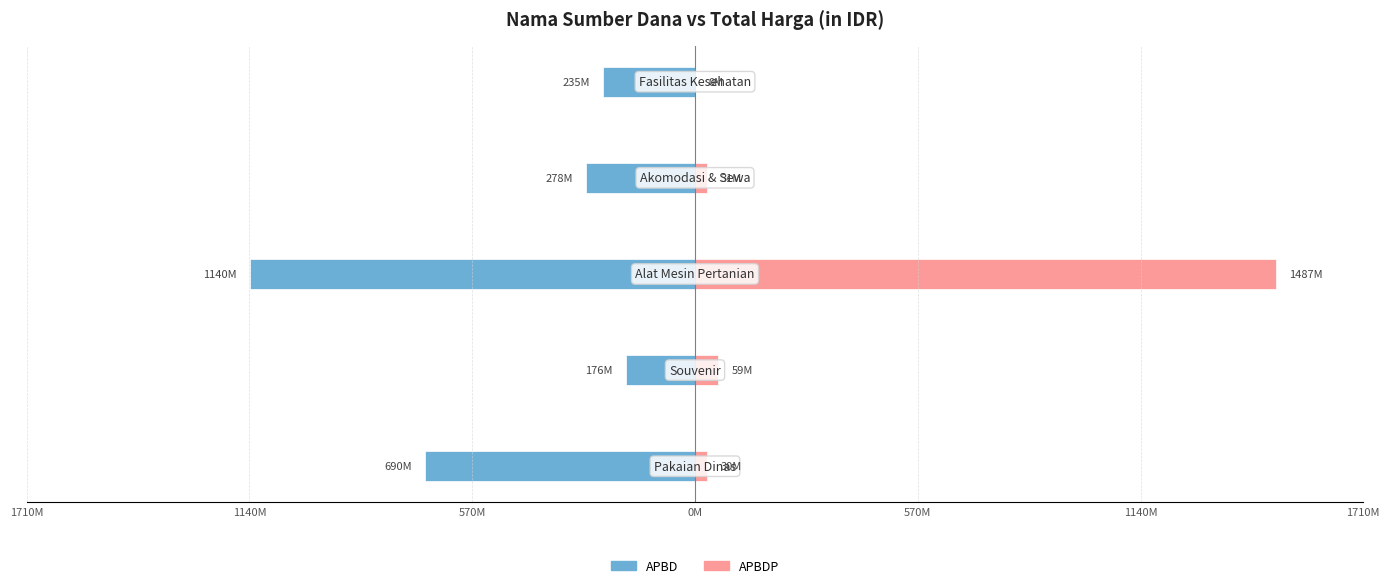

Is it true that APBDP equals 49613759 at 1710M?

False